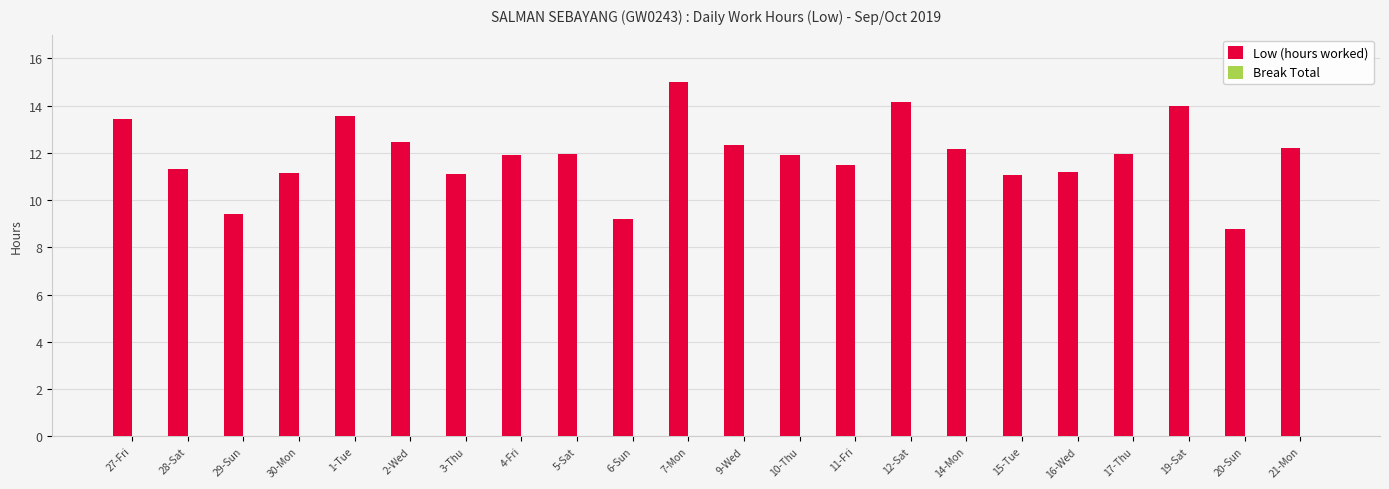

What is the change in value from 15-Tue to 19-Sat?

+2.9